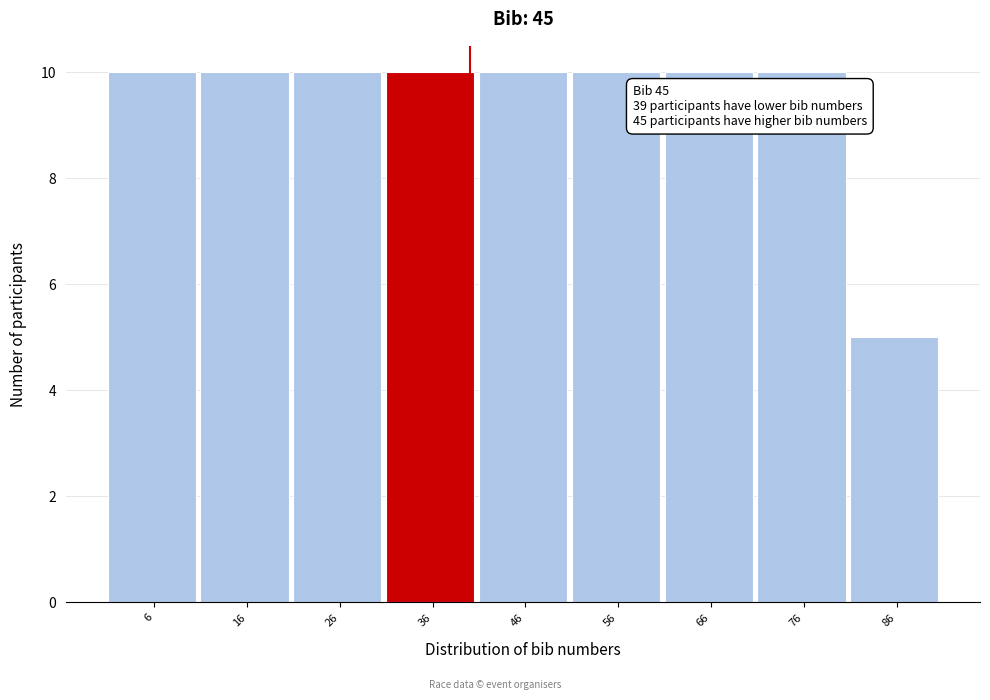

Reading right to left, transcribe all the data shown in this chart.

5	10	10	10	10	10	10	10	10